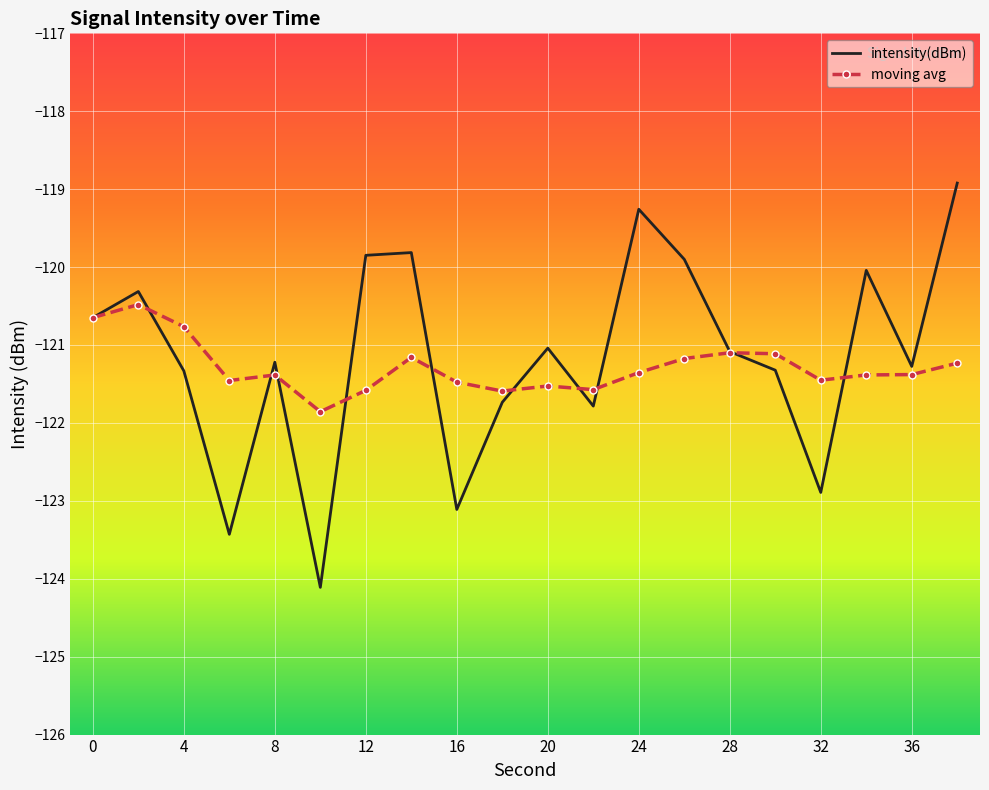

What is the greatest value displayed?

-118.9